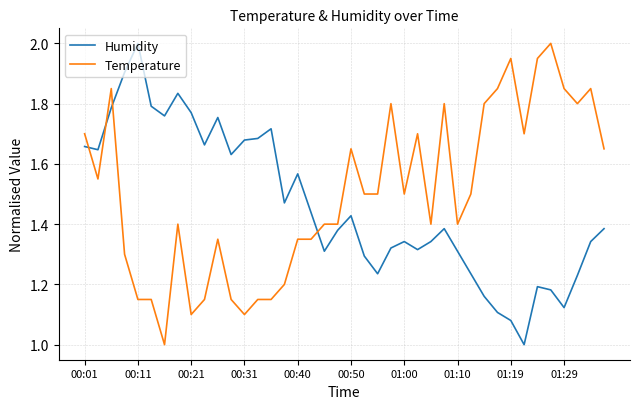

True or false: Temperature and Humidity intersect in this chart.

True